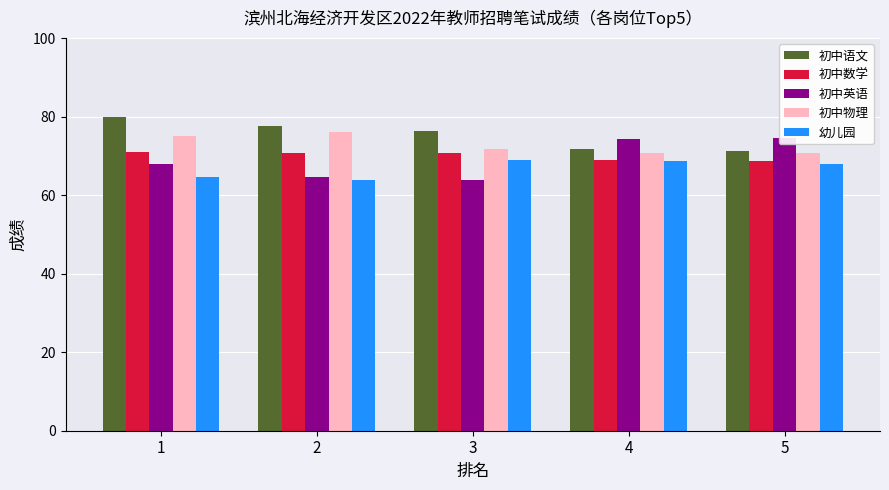

Which series has the largest range (max minus min)?

初中英语